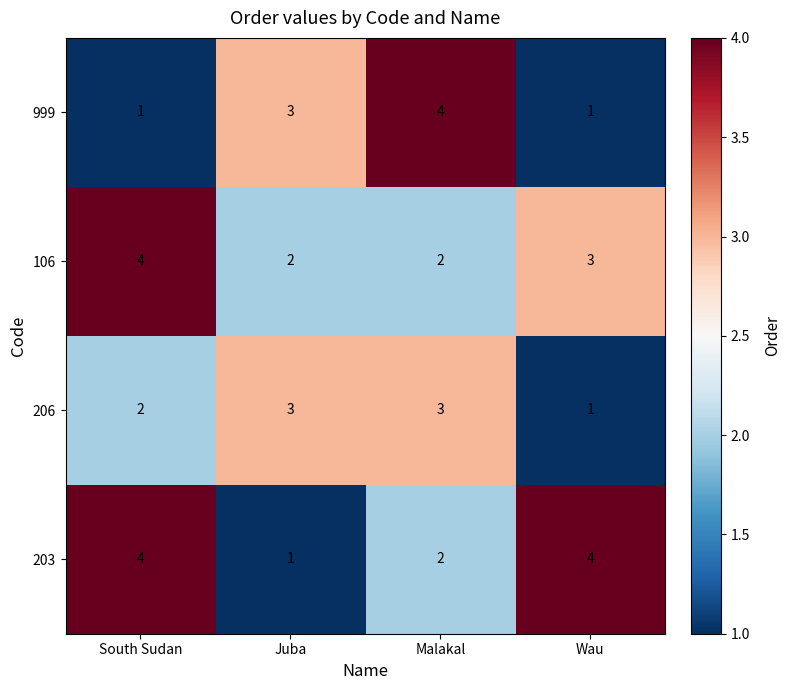

The 203 series shows 4 at South Sudan. True or false?

True